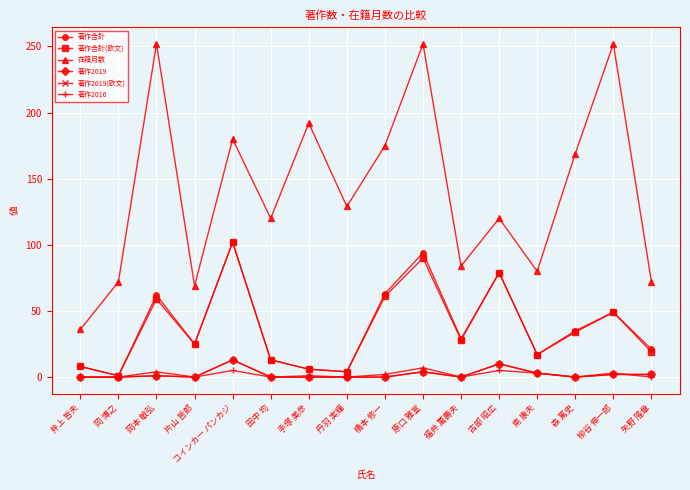

At which category is the sum across all series the highest?

原口 雅宣